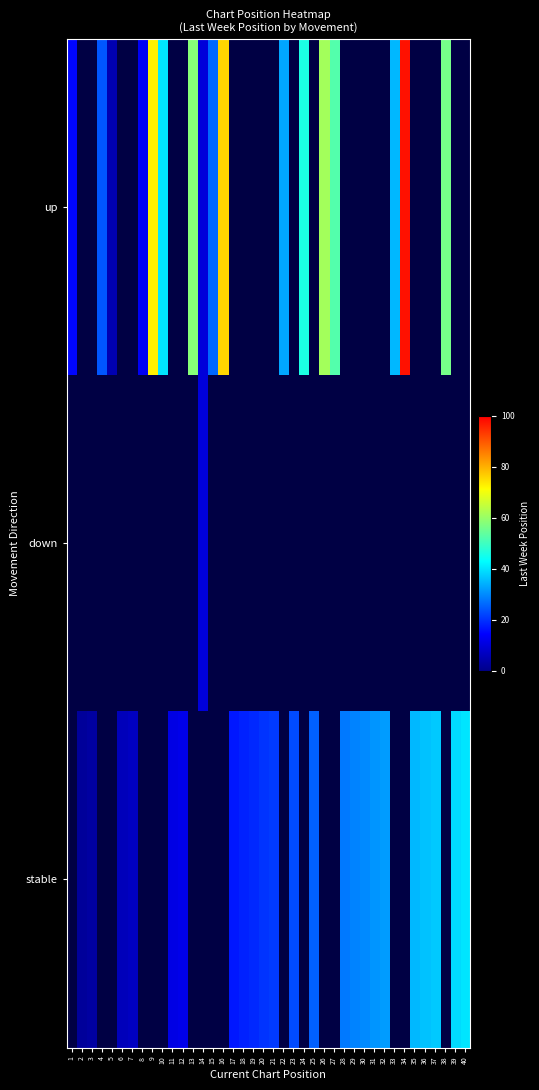

Rank the series by their average value, from highest to lowest.

up, down, stable